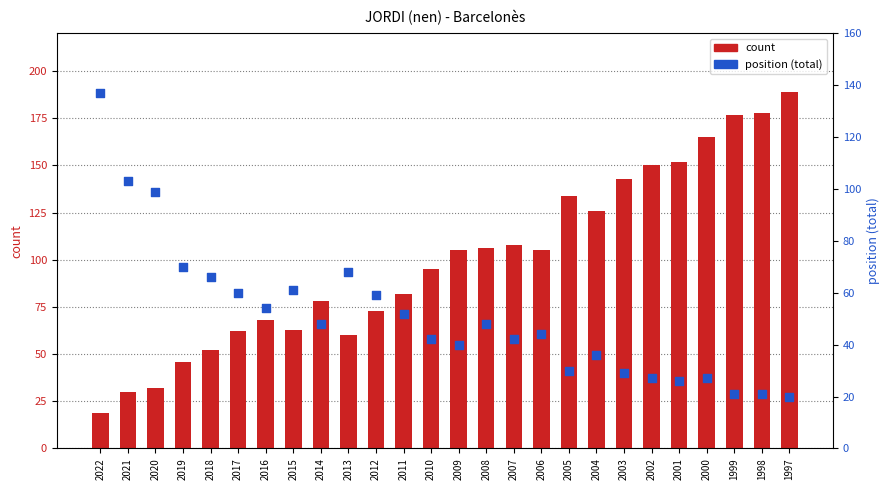

Which series reaches the minimum Y coordinate?

count